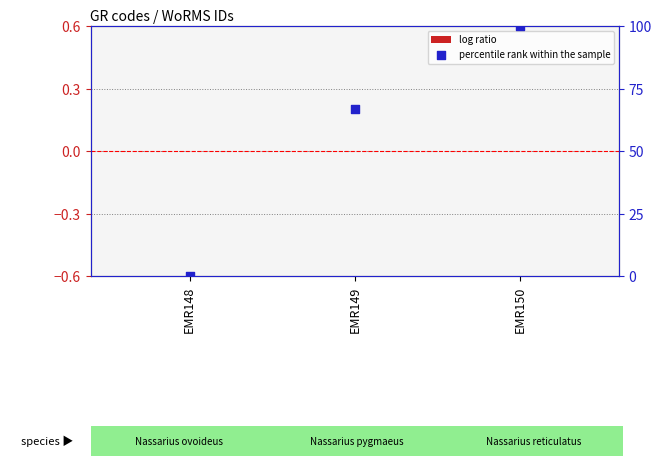

Which series has the widest spread of Y values?

percentile rank within the sample